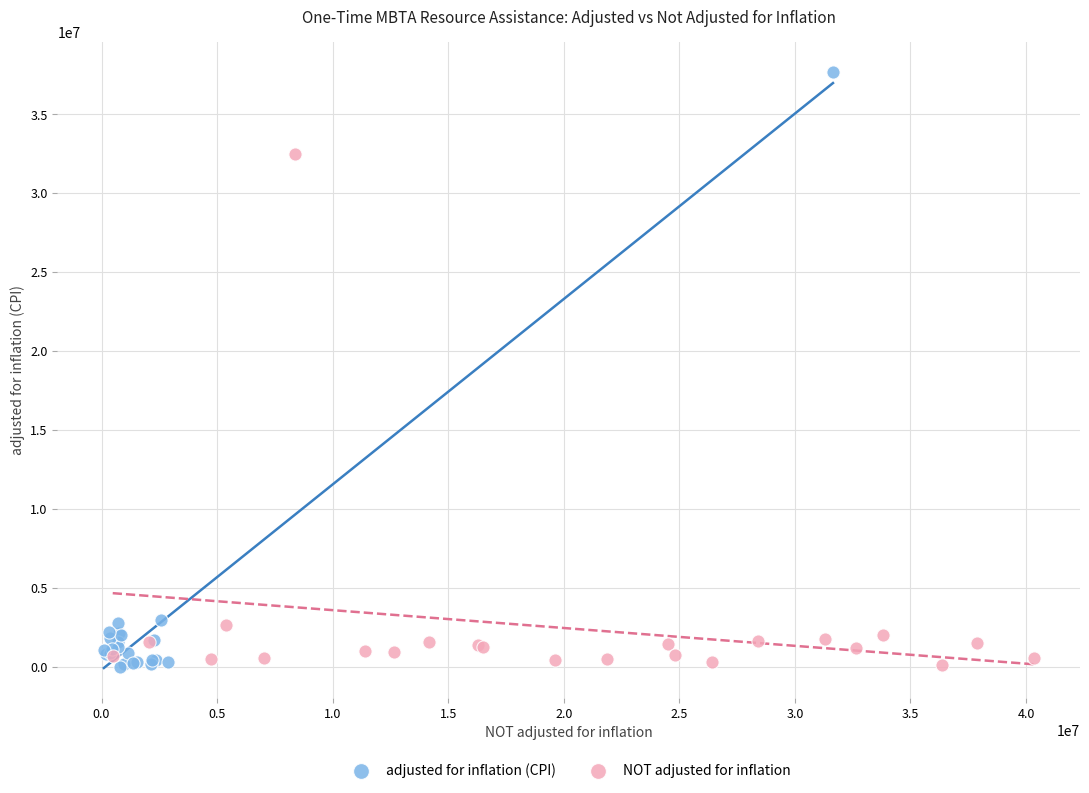

Which series contains the highest Y value?

adjusted for inflation (CPI)